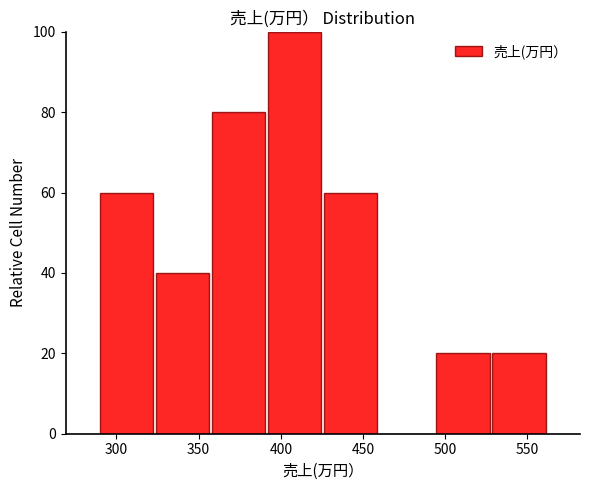

Which range on the x-axis has the tallest bar?

390 to 425